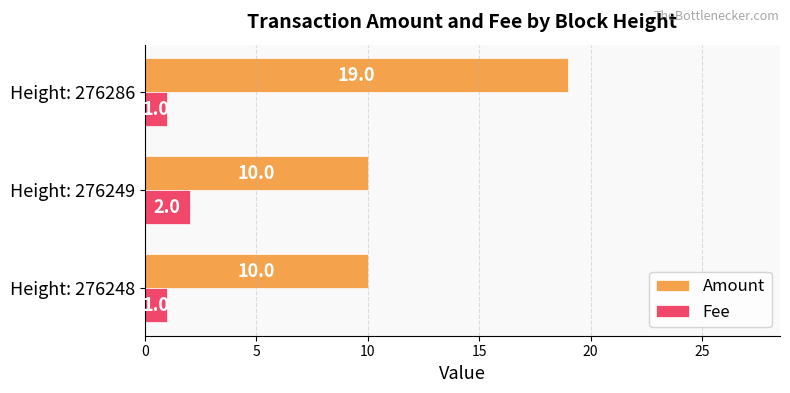

What is the difference between the Amount values at Height: 276286 and Height: 276249?

9